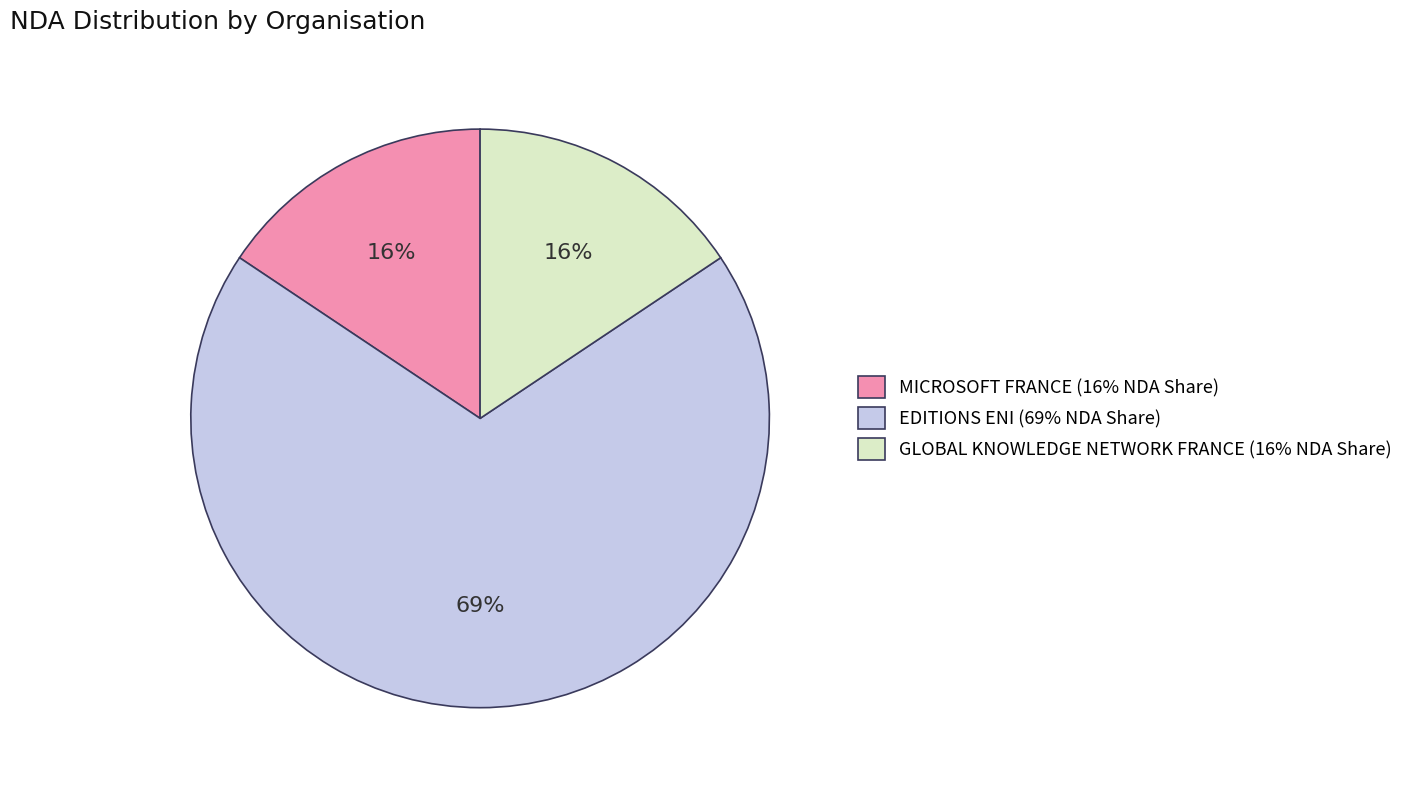

Is the sum of GLOBAL KNOWLEDGE NETWORK FRANCE (16% NDA Share) and MICROSOFT FRANCE (16% NDA Share) greater than half?

No